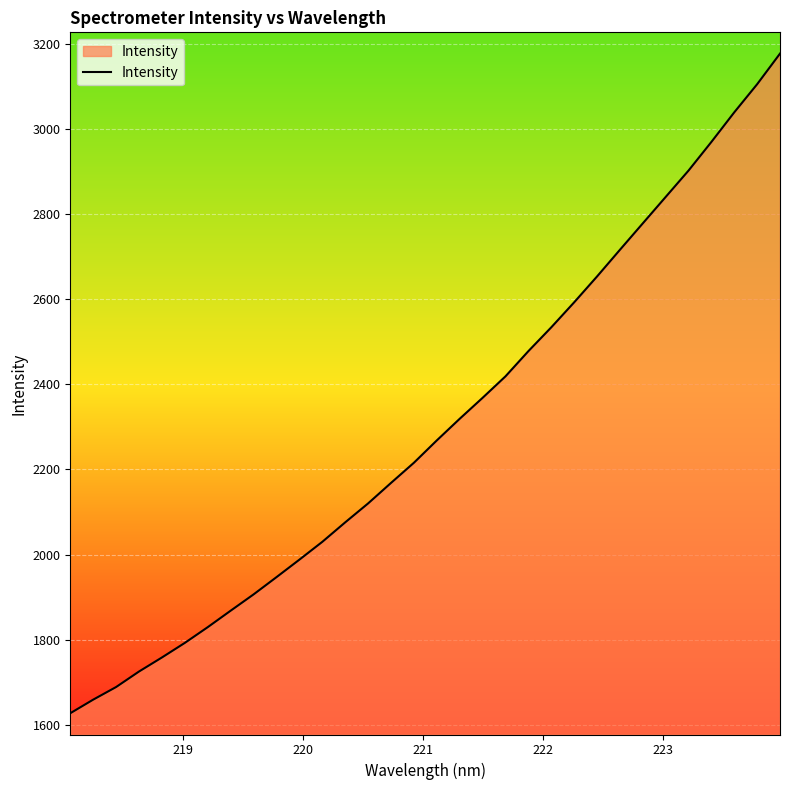

What is the difference between the maximum and minimum values?

1551.0